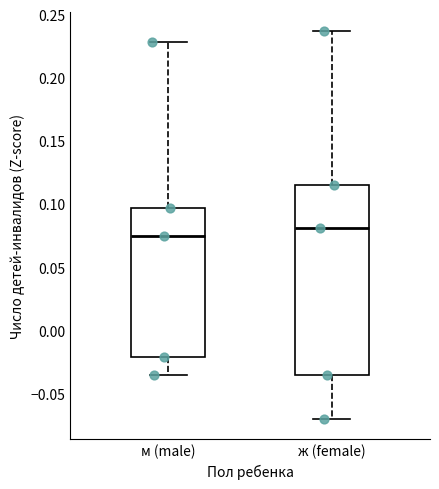

Which box is the tallest, from its lower edge to its upper edge?

ж (female)